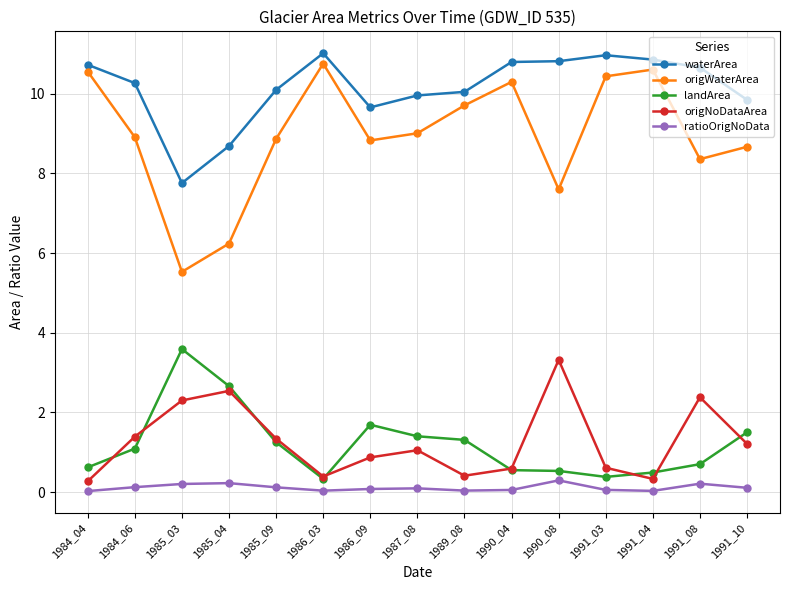

In origNoDataArea, how many points are lower than both neighbors (excluding endpoints)?

3